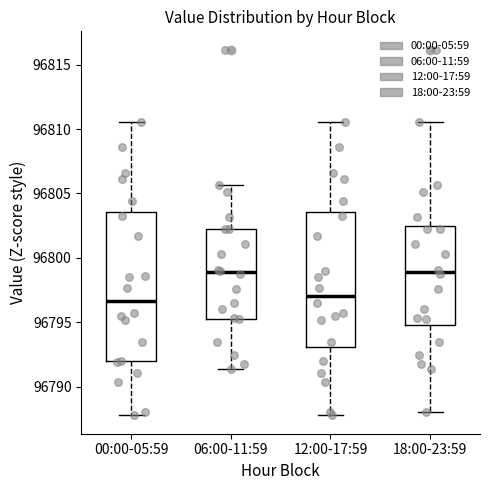

Which box is the tallest, from its lower edge to its upper edge?

00:00-05:59